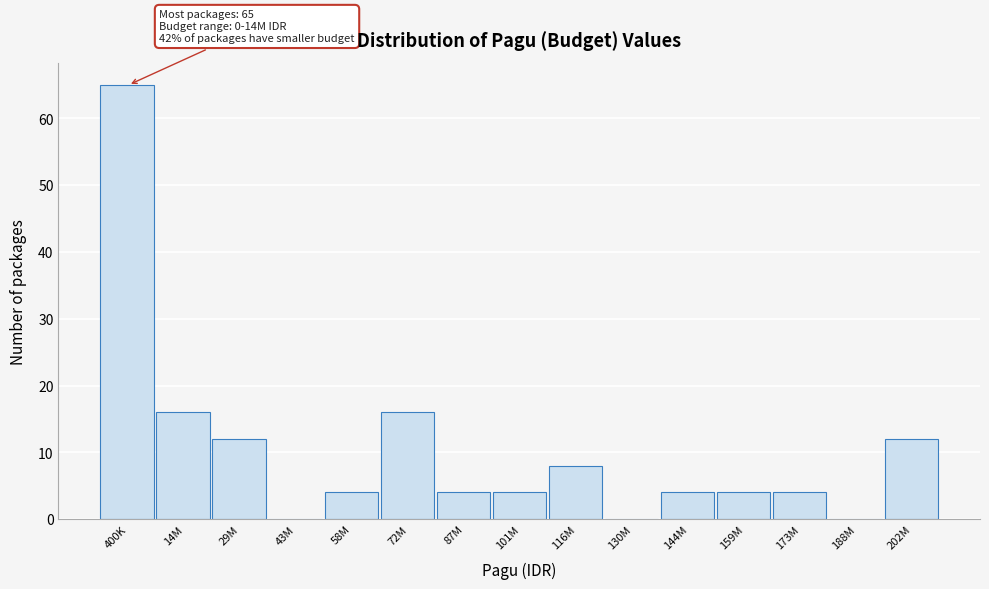

Reading right to left, transcribe all the data shown in this chart.

202M=12	188M=0	173M=4	159M=4	144M=4	130M=0	116M=8	101M=4	87M=4	72M=16	58M=4	43M=0	29M=12	14M=16	400K=65